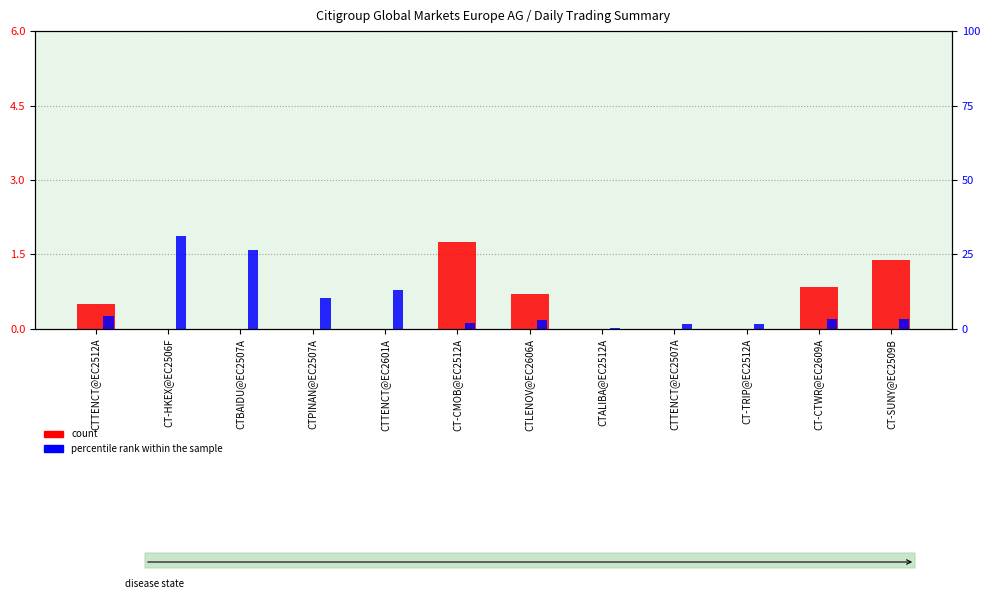

True or false: percentile rank within the sample has a value of 0.4 at CT-TRIP@EC2512A.

False